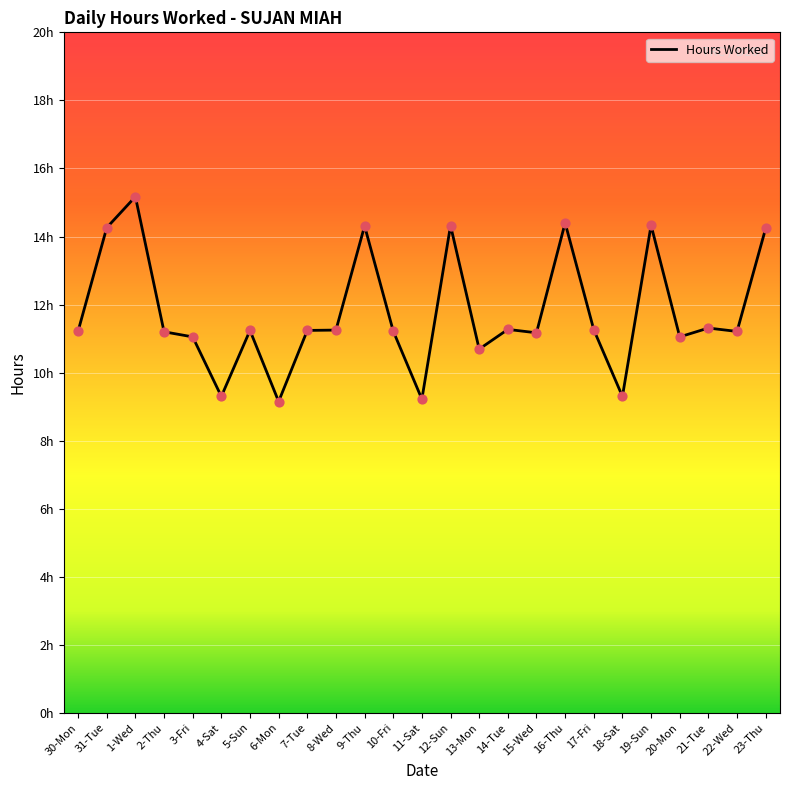

Which has a higher value, 30-Mon or 6-Mon?

30-Mon